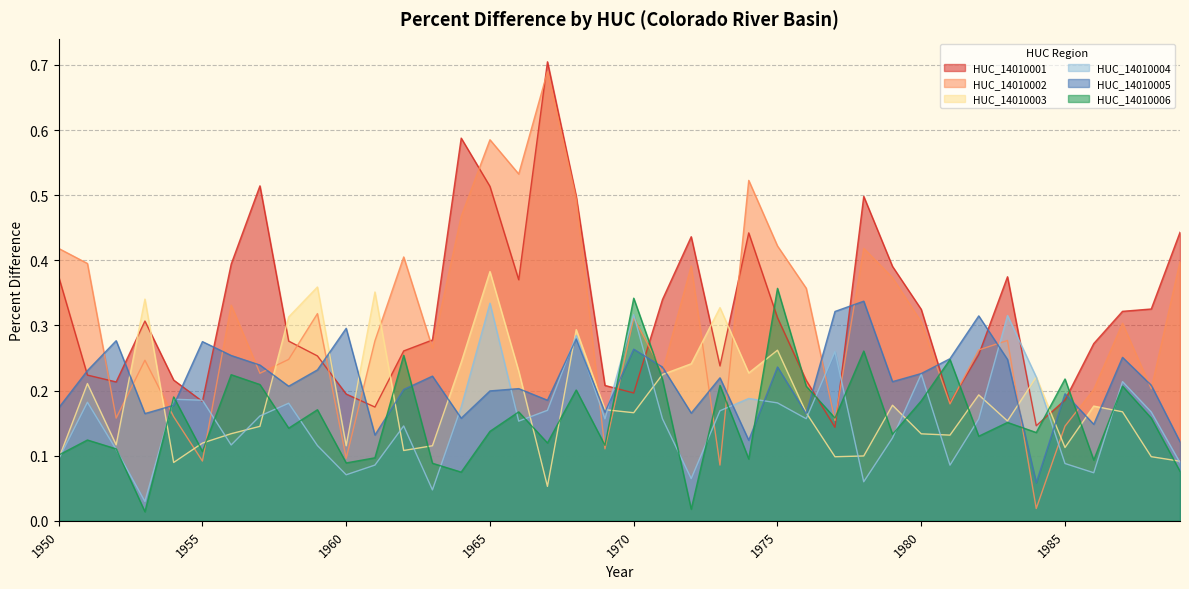

At how many categories does at least one series exceed 0?

40